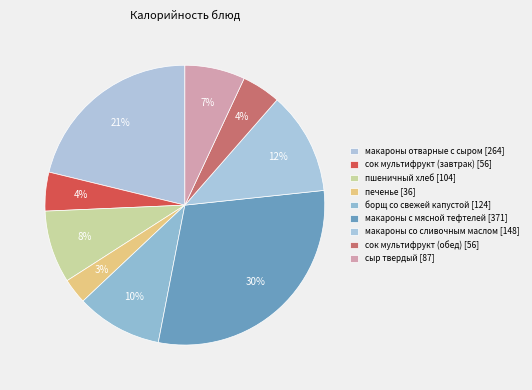

What portion of the pie excludes макароны с мясной тефтелей?

70.3%